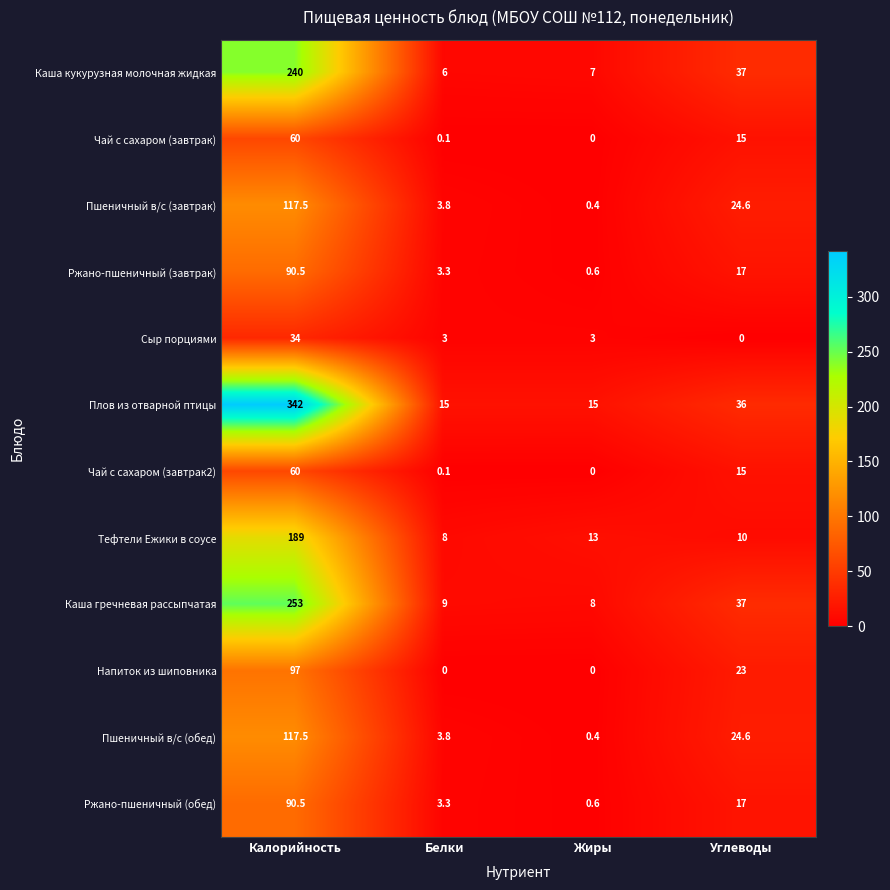

What is the difference between the maximum and minimum values in the Напиток из шиповника series?

97.0